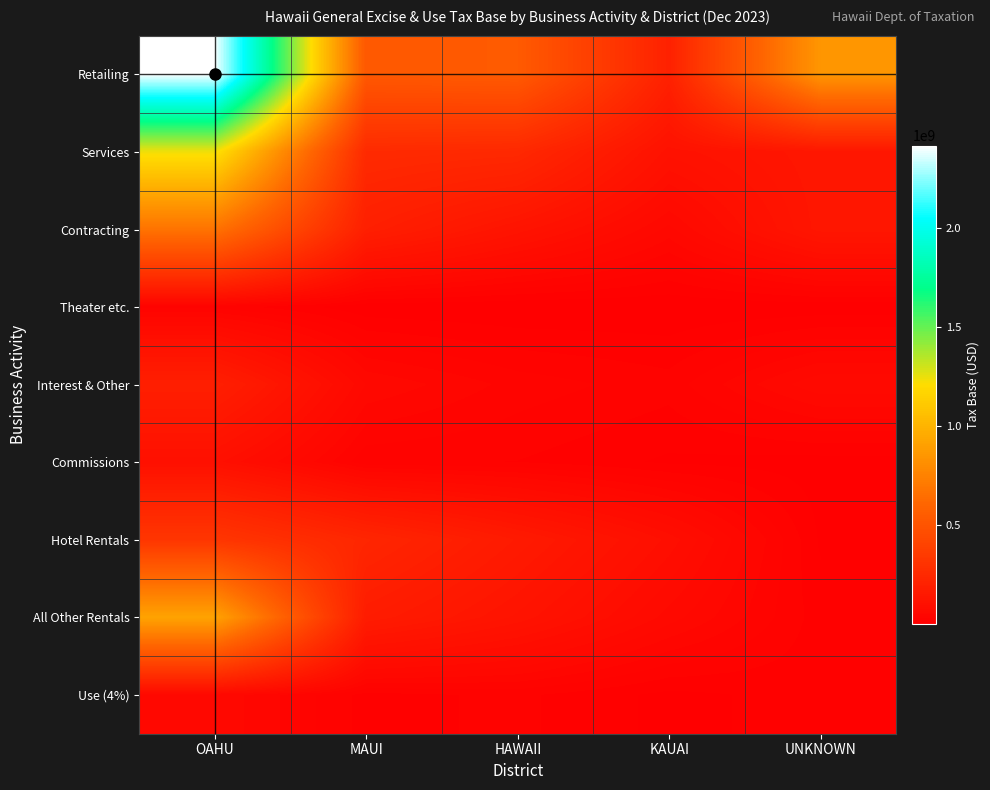

How many categories are shown in the chart?

5